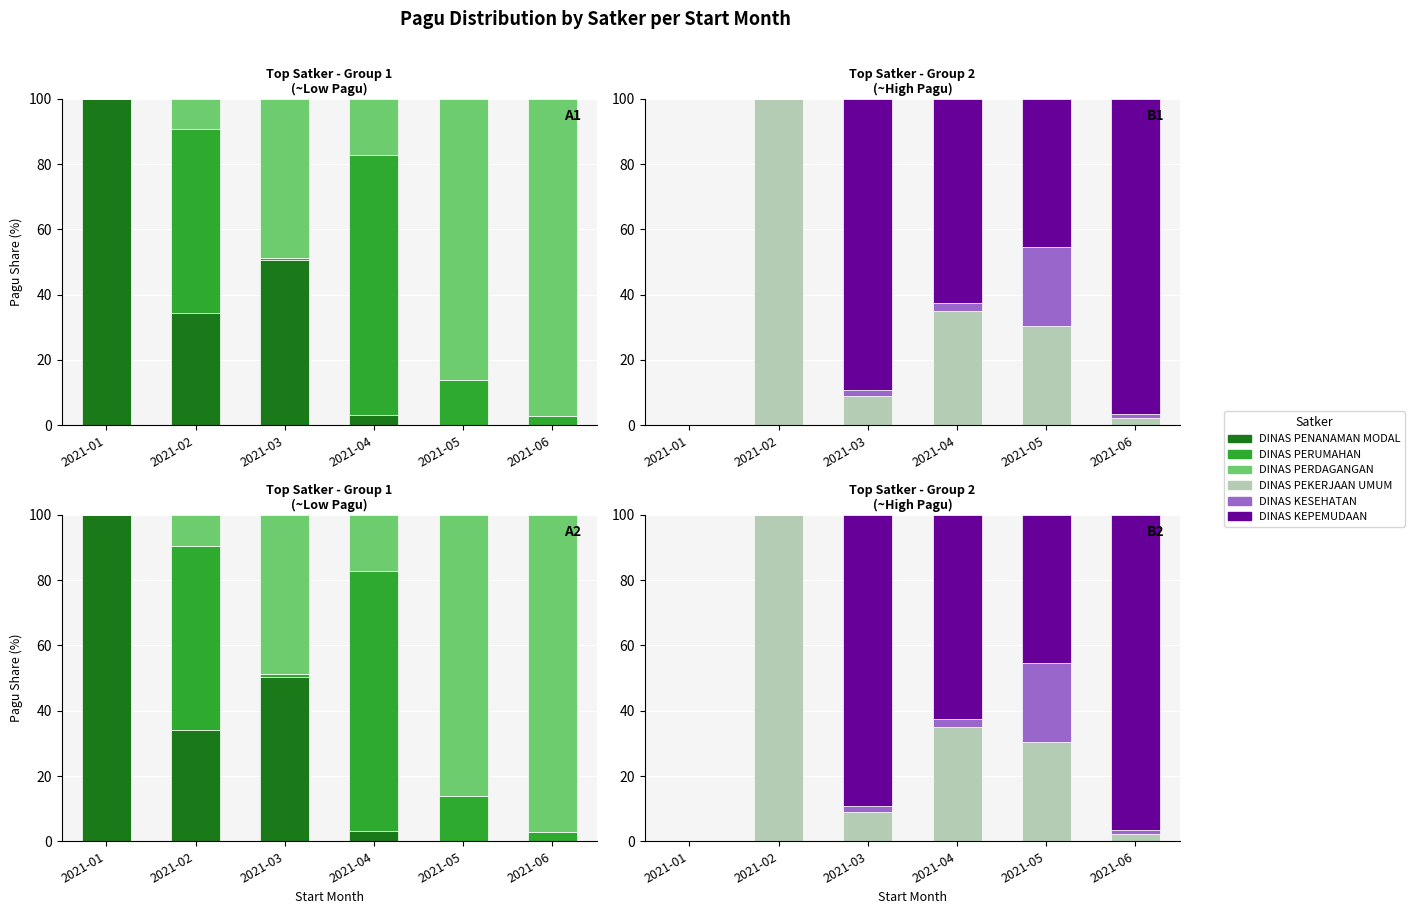

How many categories are shown in the chart?

6